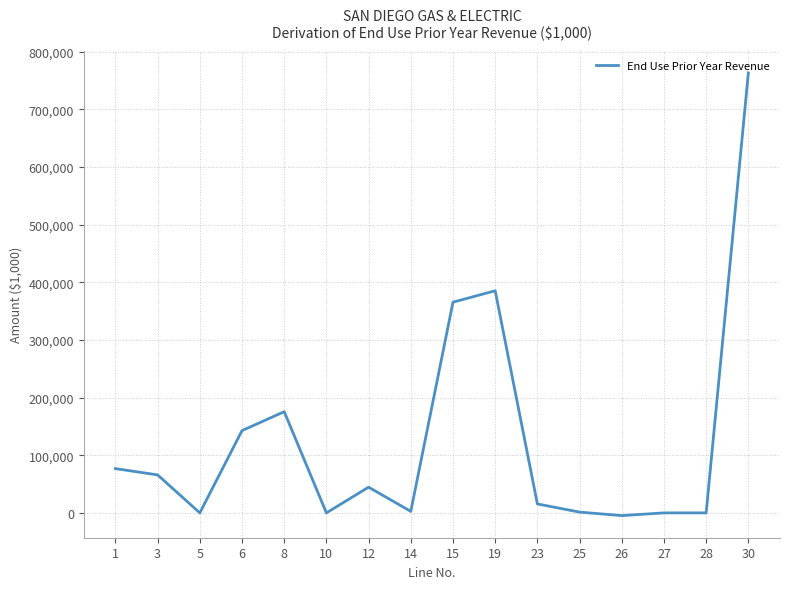

Where is the first local minimum?

5